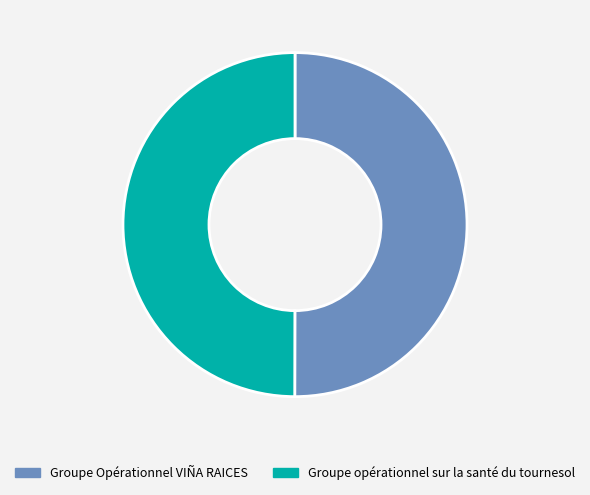

The Groupe Opérationnel VIÑA RAICES slice represents 36% of the pie. True or false?

False